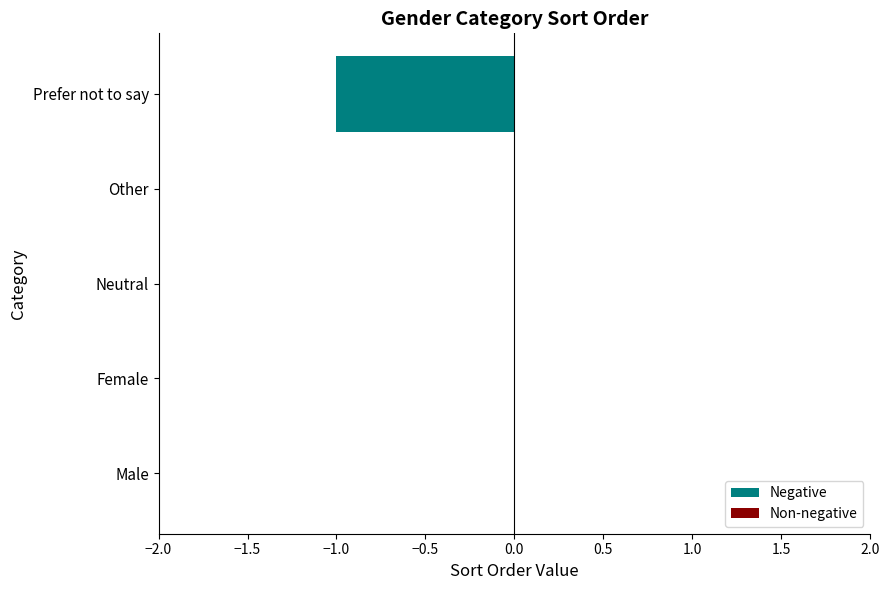

The value at Neutral is 0. True or false?

True